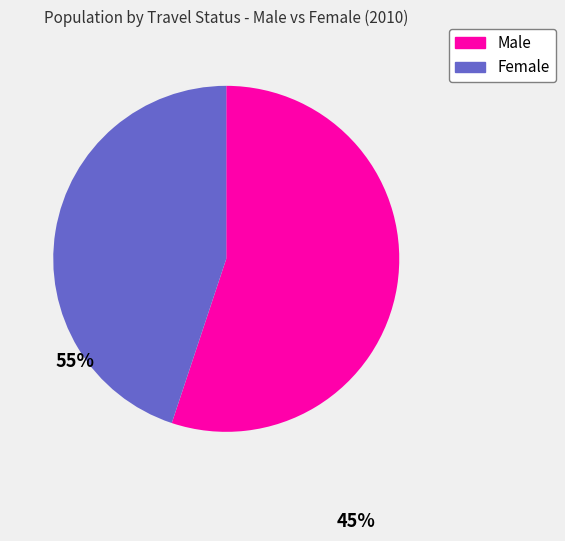

Is there any slice that represents more than half of the pie?

Yes